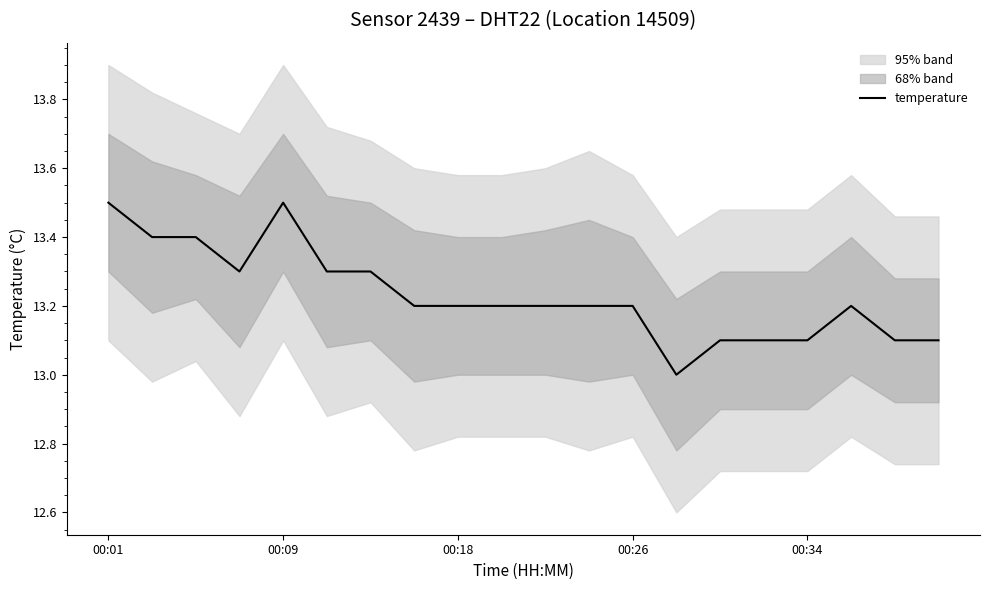

What is the highest value of the temperature series?

13.5